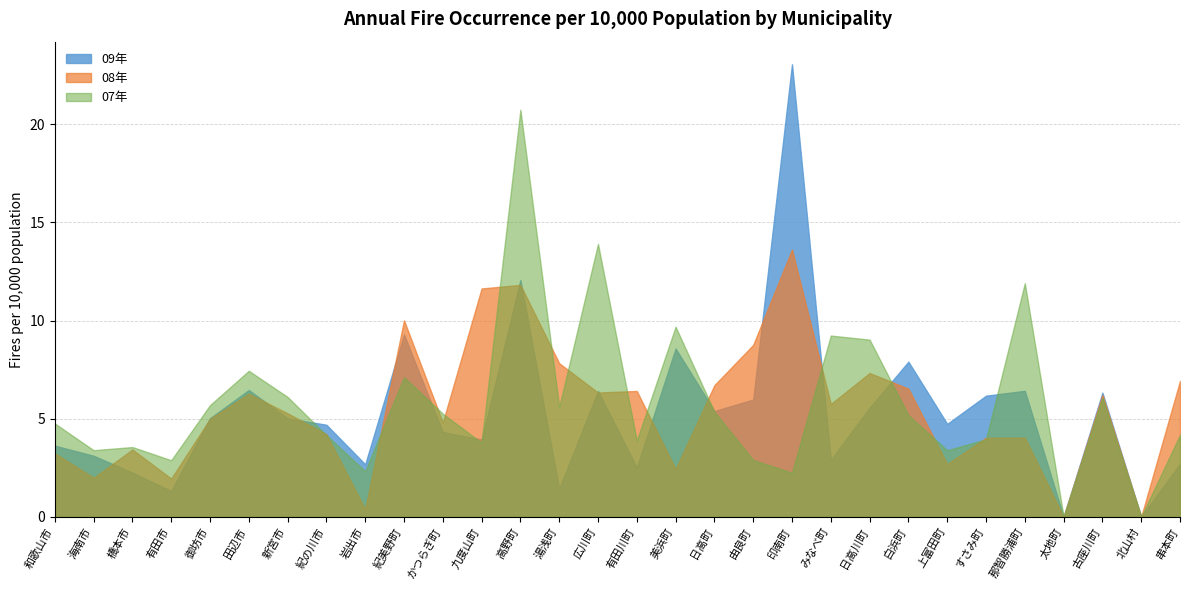

Is it true that 09年 equals 10.3 at 那智勝浦町?

False